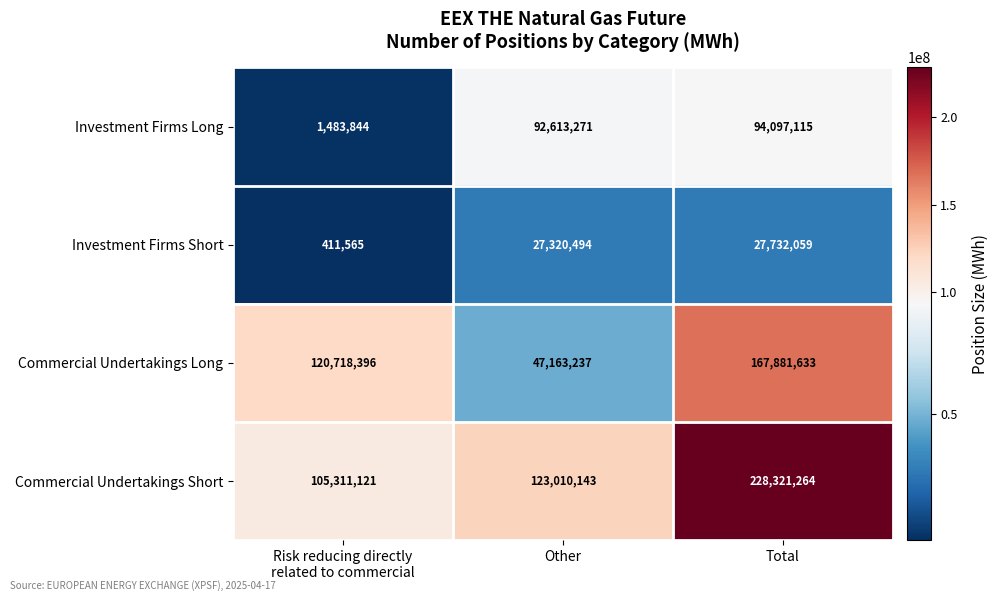

At which category does the chart reach its peak across all series?

Total